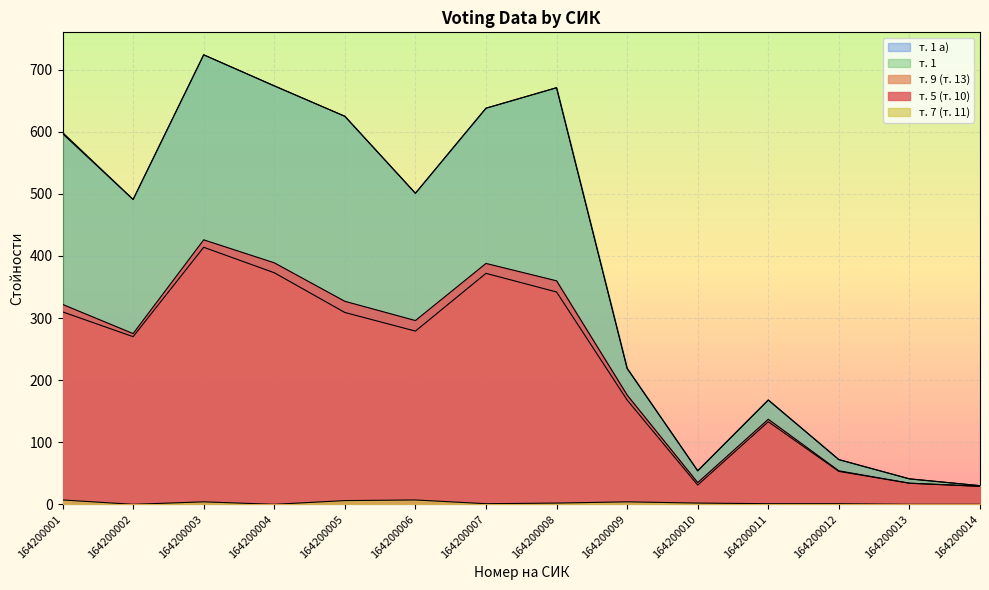

Between 164200009 and 164200003, which is larger?

164200003